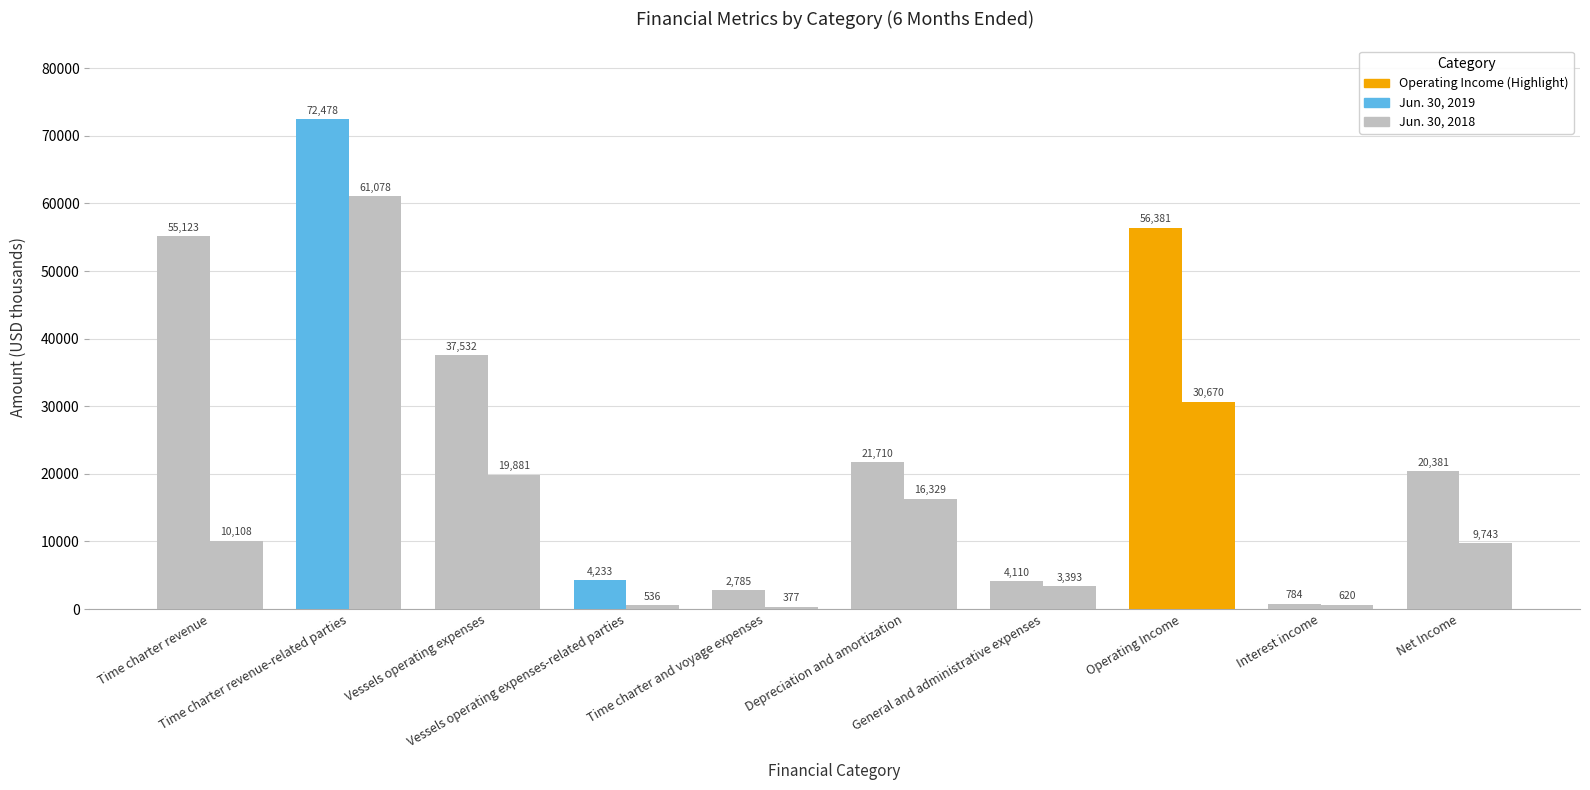

At which category is the sum across all series the highest?

Time charter revenue-related parties